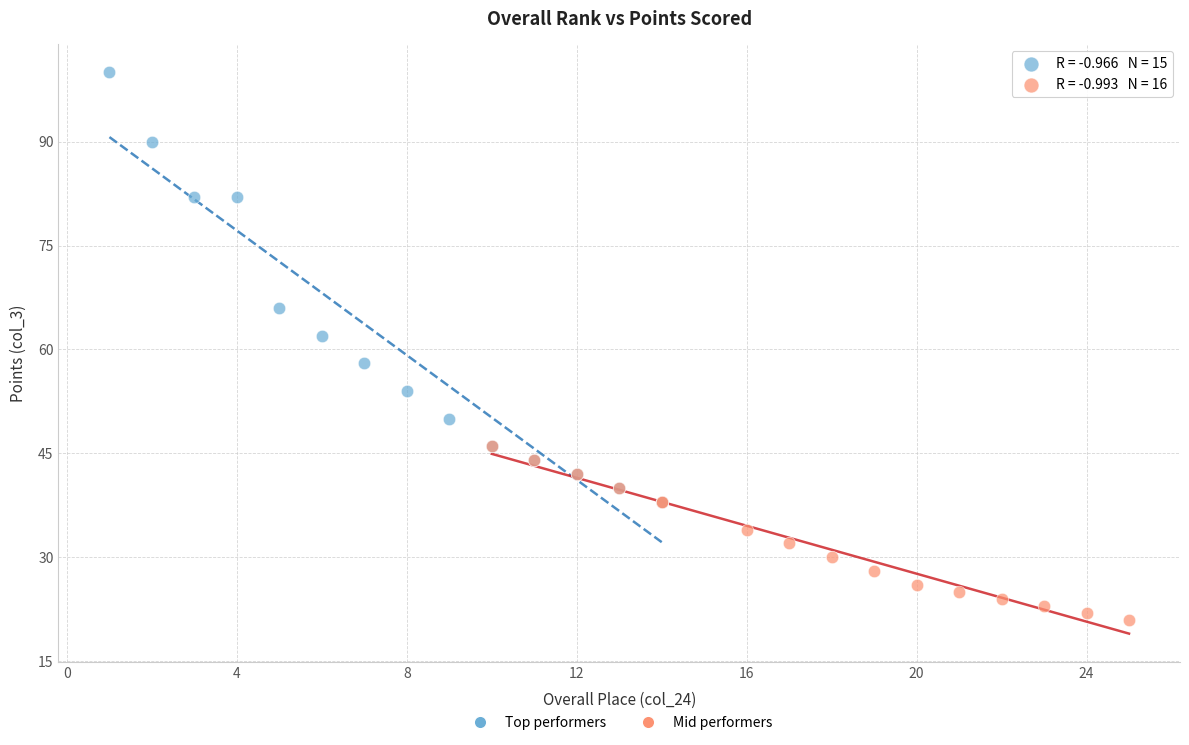

Which series contains the highest Y value?

Top performers